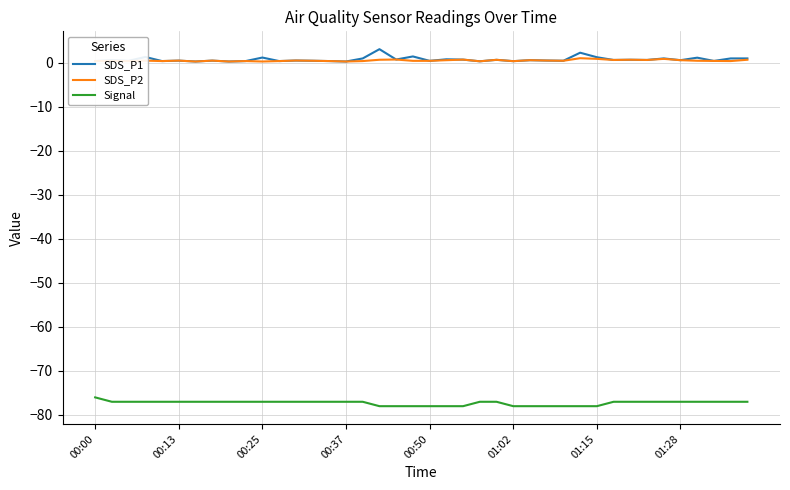

True or false: Signal and SDS_P2 intersect in this chart.

False